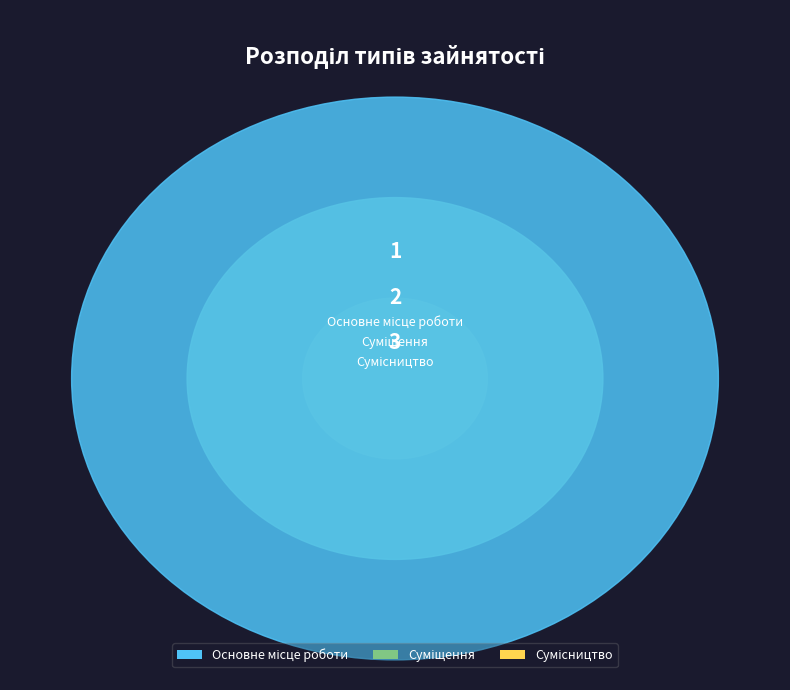

To the nearest percent, what is the combined percentage of Основне місце роботи and Суміщення?

50%